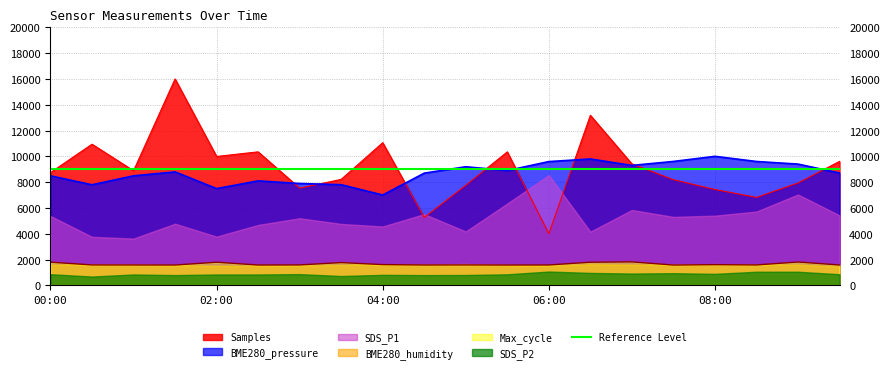

True or false: Max_cycle and BME280_pressure intersect in this chart.

False